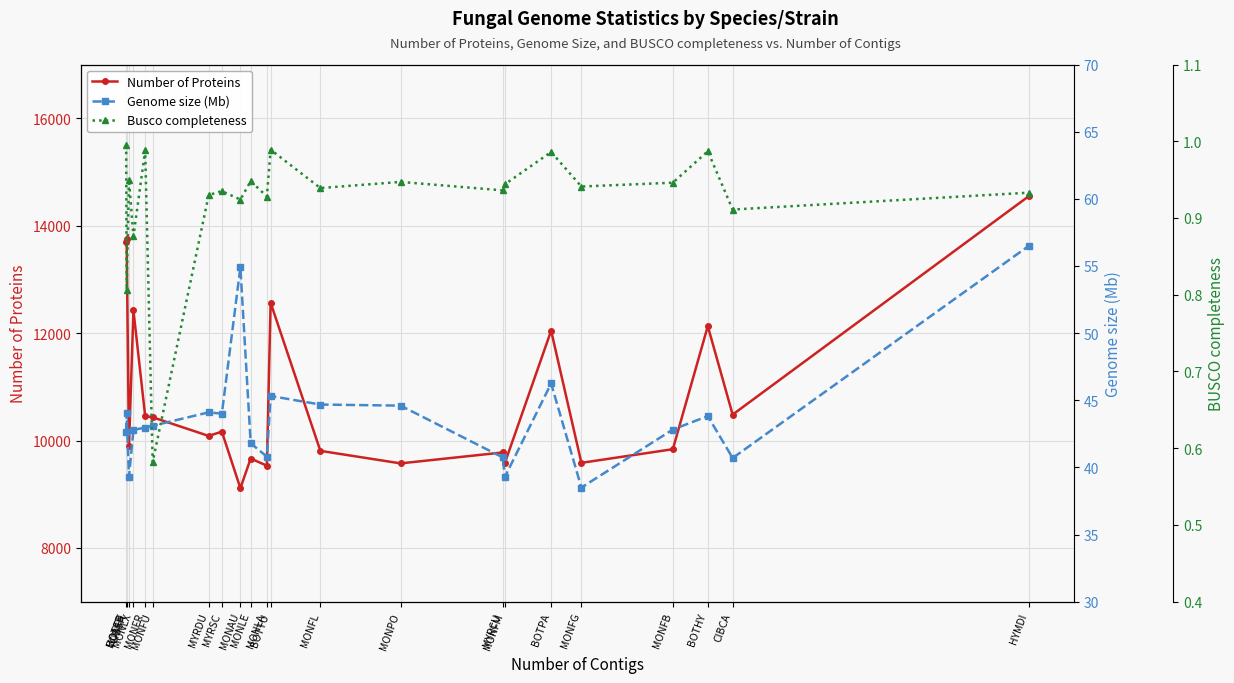

Does the chart display data point markers on the line(s)?

Yes